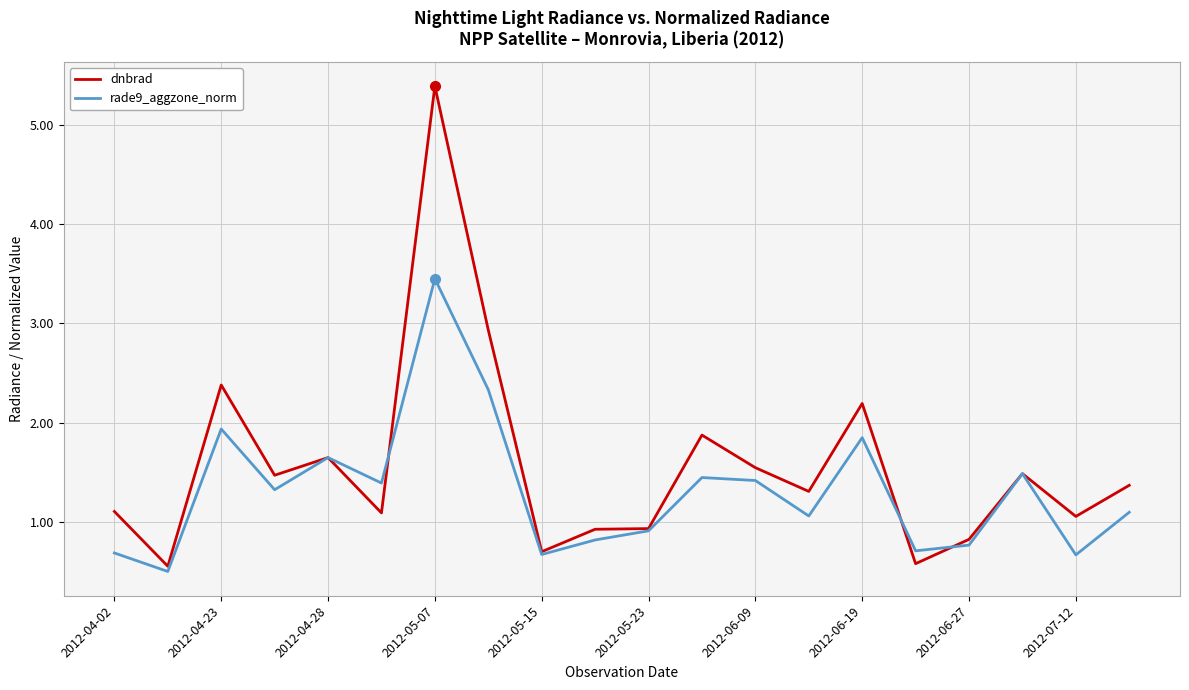

Which series has the largest range (max minus min)?

dnbrad